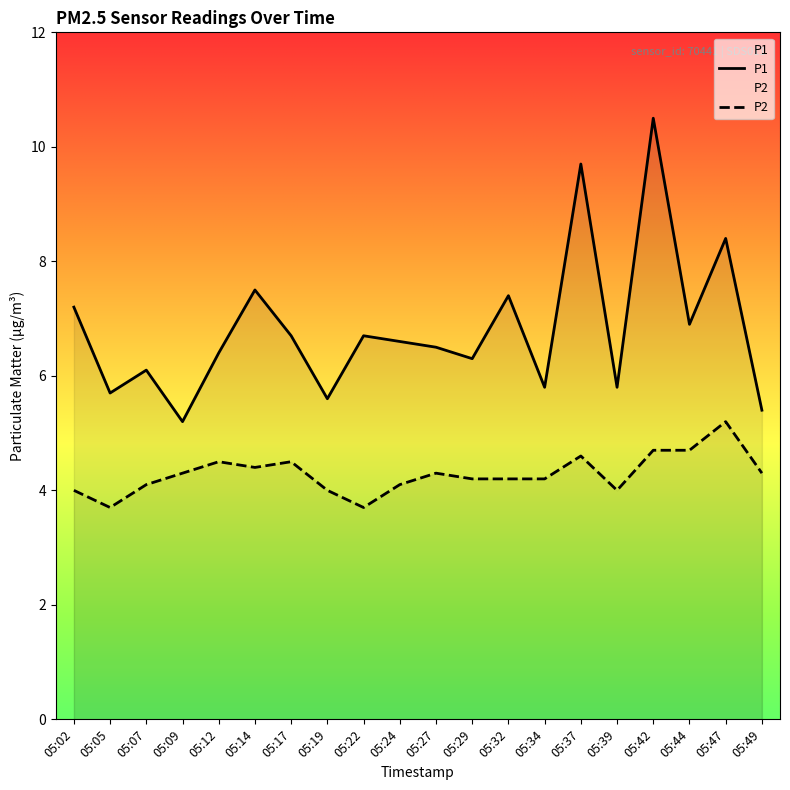

At which label does P2 first exceed 4?

05:07